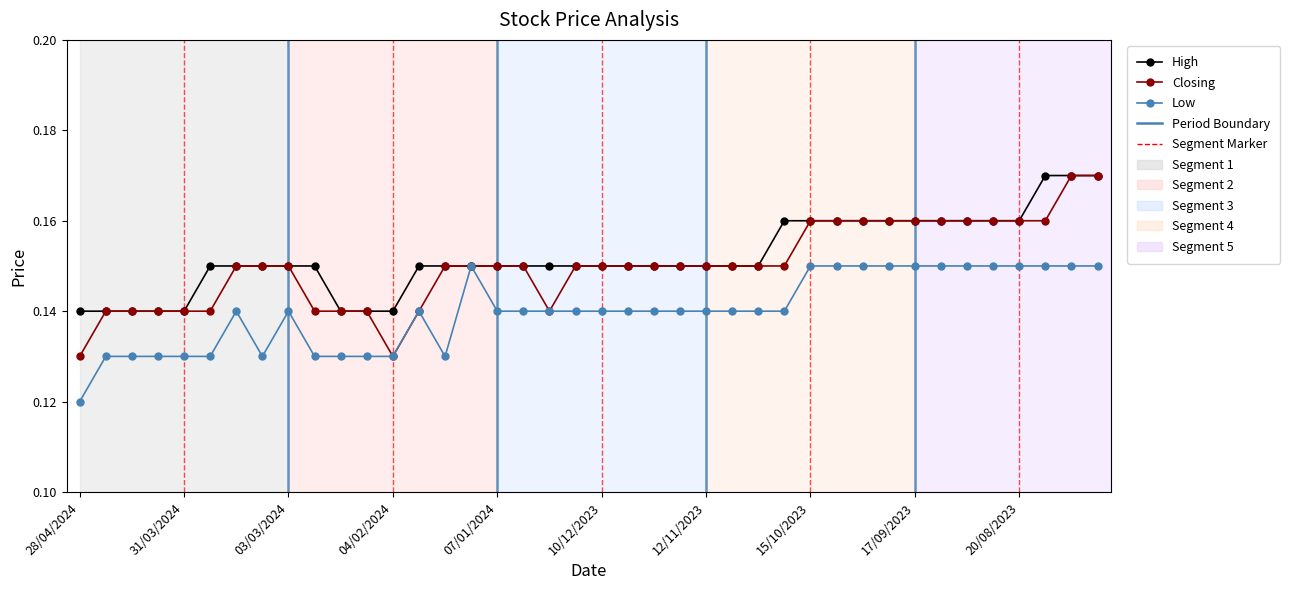

At how many categories does at least one series exceed 0?

40